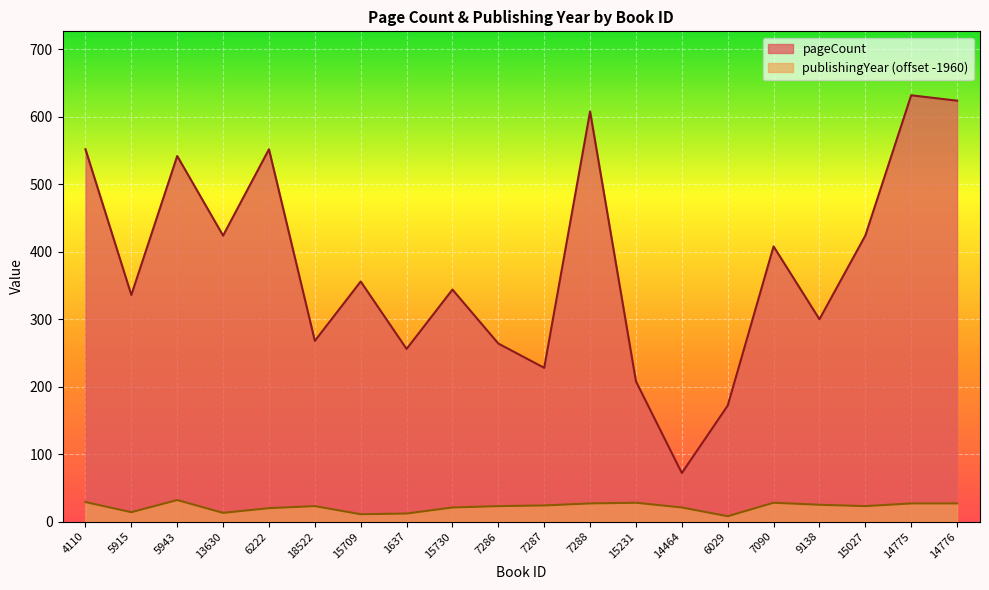

Reading left to right, extract all data points from this chart.

pageCount: 4110=552	5915=336	5943=542	13630=424	6222=552	18522=268	15709=356	1637=256	15730=344	7286=264	7287=228	7288=608	15231=208	14464=72	6029=172	7090=408	9138=300	15027=424	14775=632	14776=624
publishingYear: 4110=29	5915=14	5943=32	13630=13	6222=20	18522=23	15709=11	1637=12	15730=21	7286=23	7287=24	7288=27	15231=28	14464=21	6029=8	7090=28	9138=25	15027=23	14775=27	14776=27